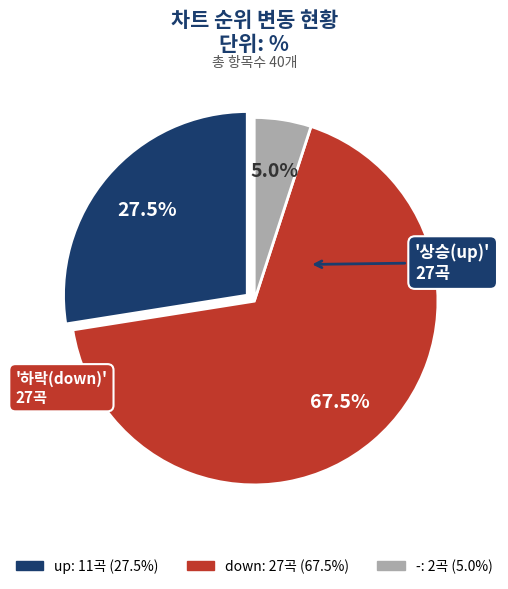

Count the number of slices in the pie.

3